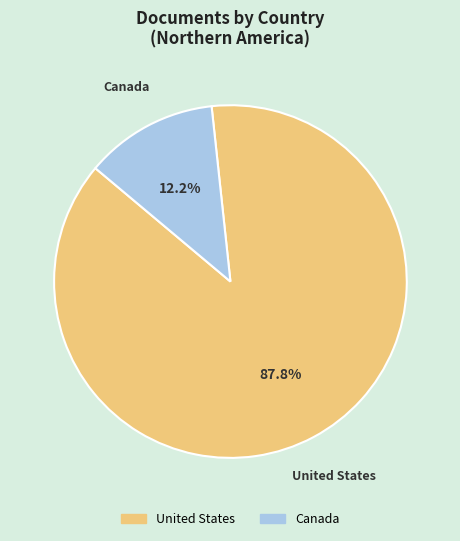

Which category accounts for the majority?

United States